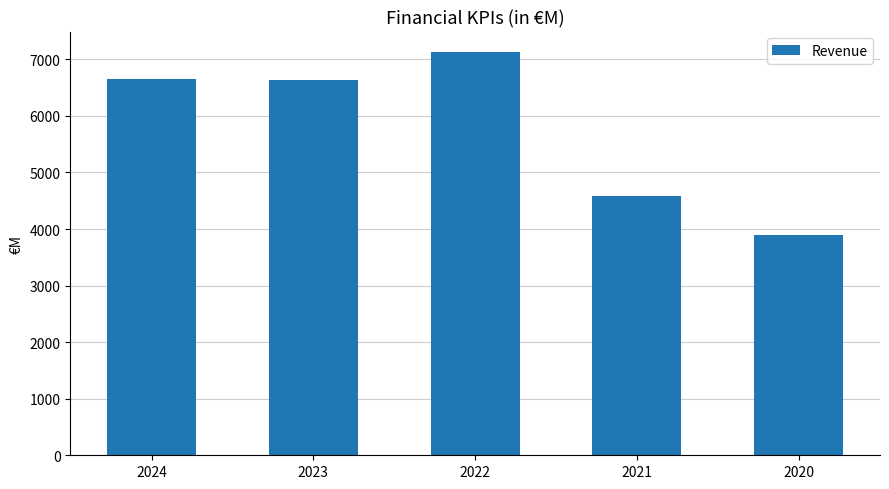

At which label is the value closest to 5518?

2021